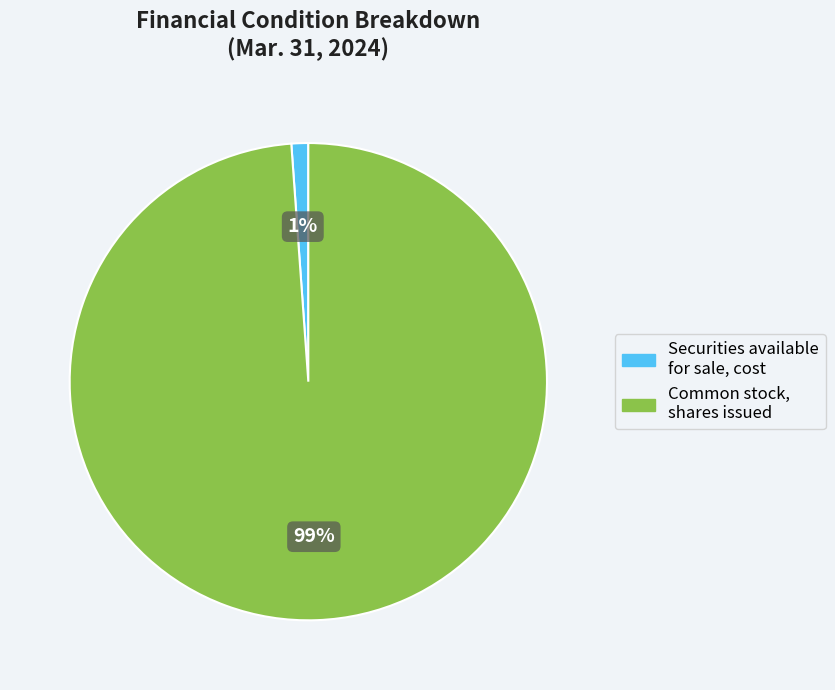

How many segments does this pie chart have?

2